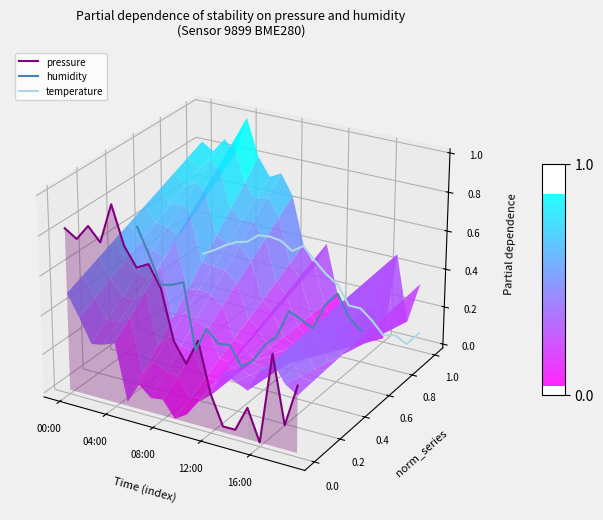

What are all the series names shown in the legend?

pressure, humidity, temperature